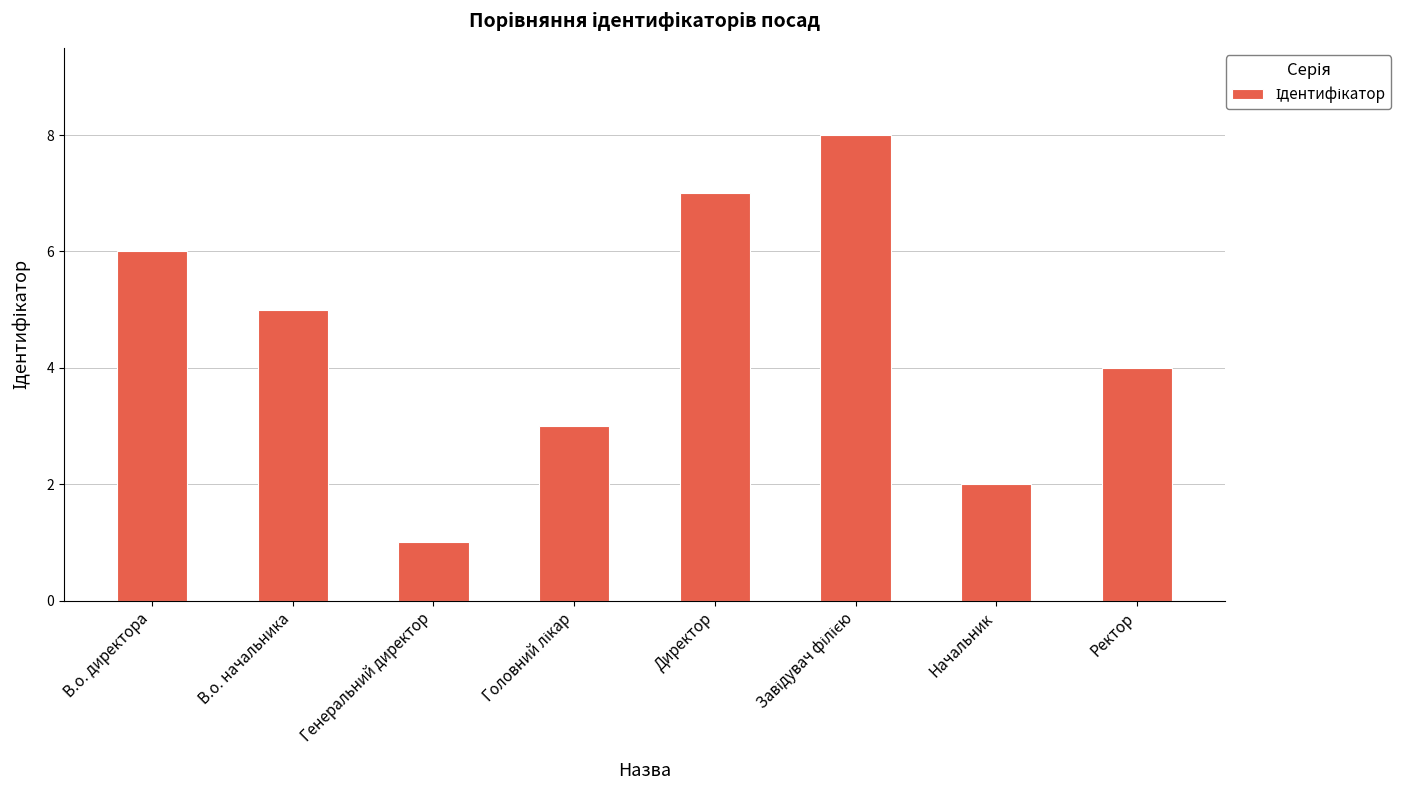

Reading right to left, extract all data points from this chart.

4	2	8	7	3	1	5	6